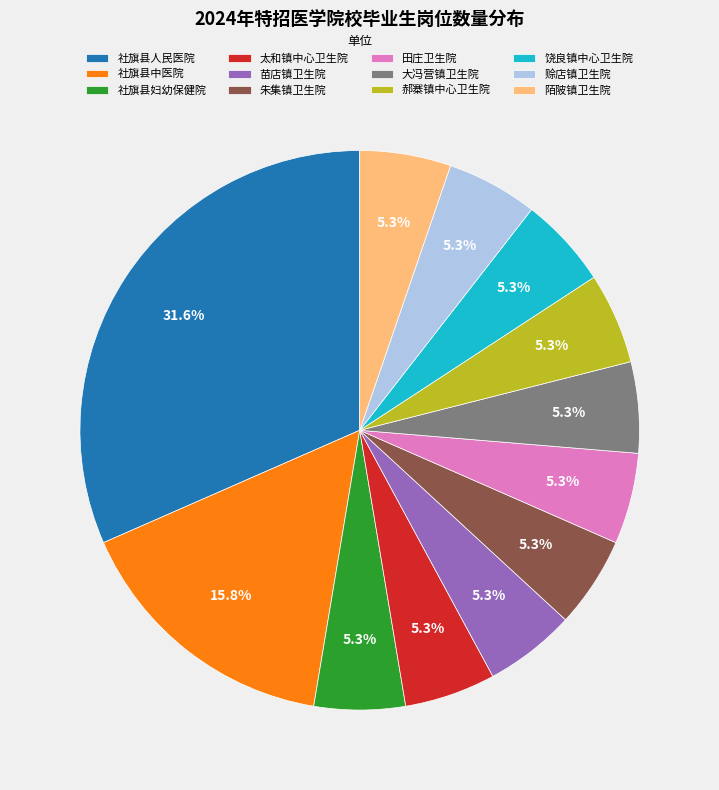

Which category has the biggest portion of the pie?

社旗县人民医院